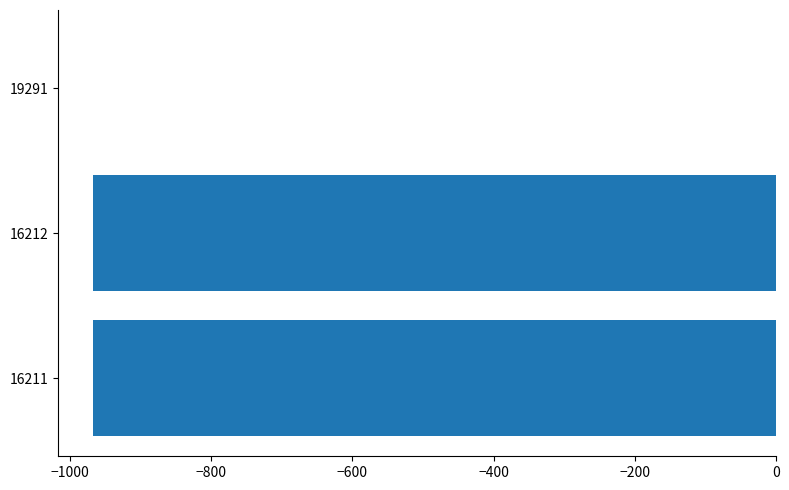

Are the bars horizontal?

Yes